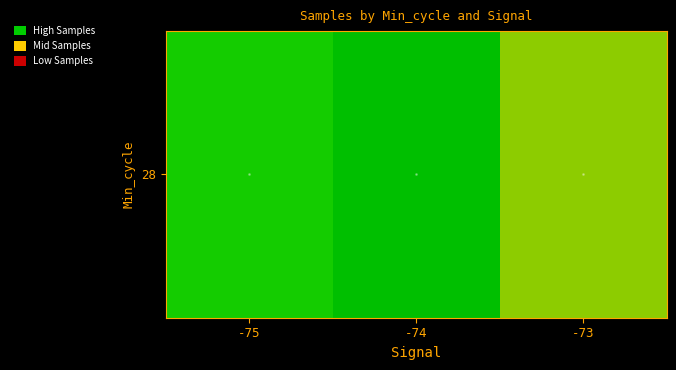

List the labels in order of value, smallest first.

-74, -75, -73